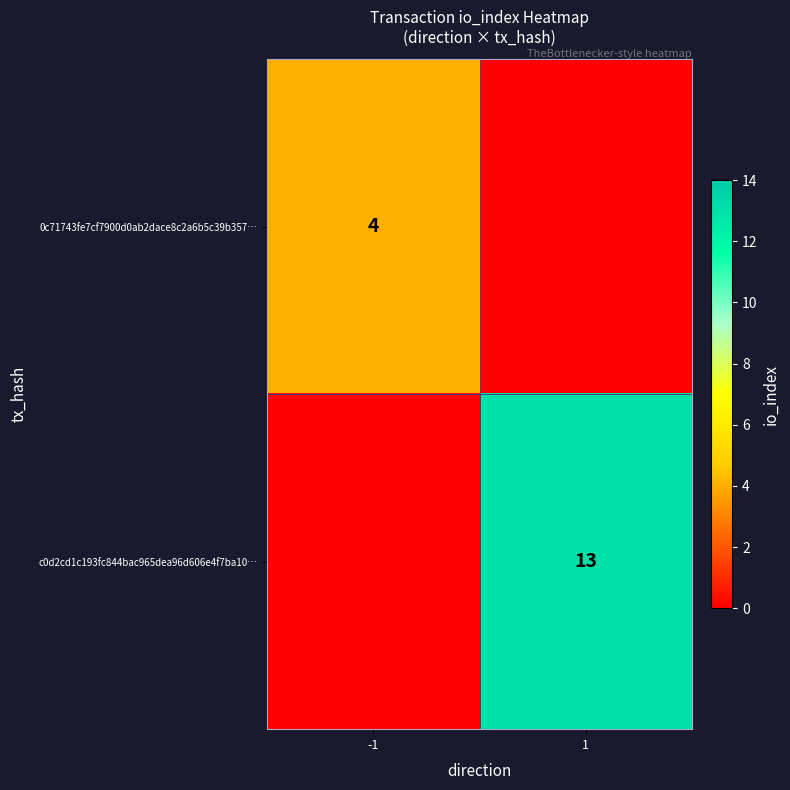

Is it true that c0d2cd1c193fc844bac965dea96d606e4f7ba10… equals 13 at 1?

True